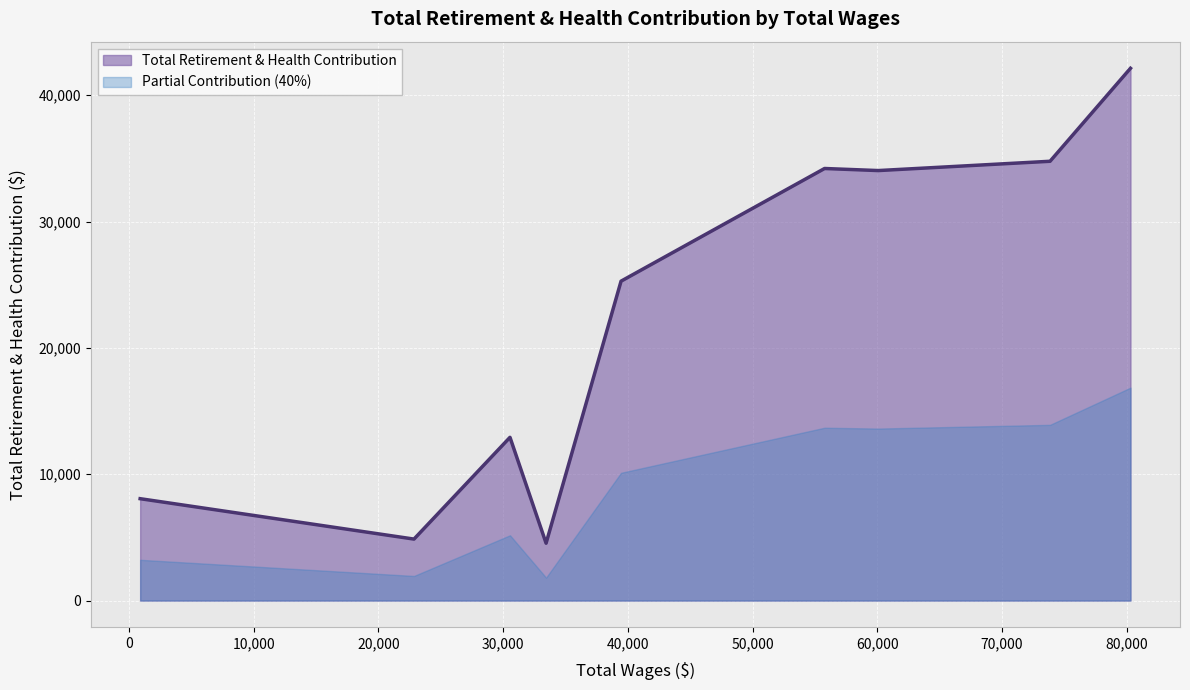

How many series are shown in this chart?

2